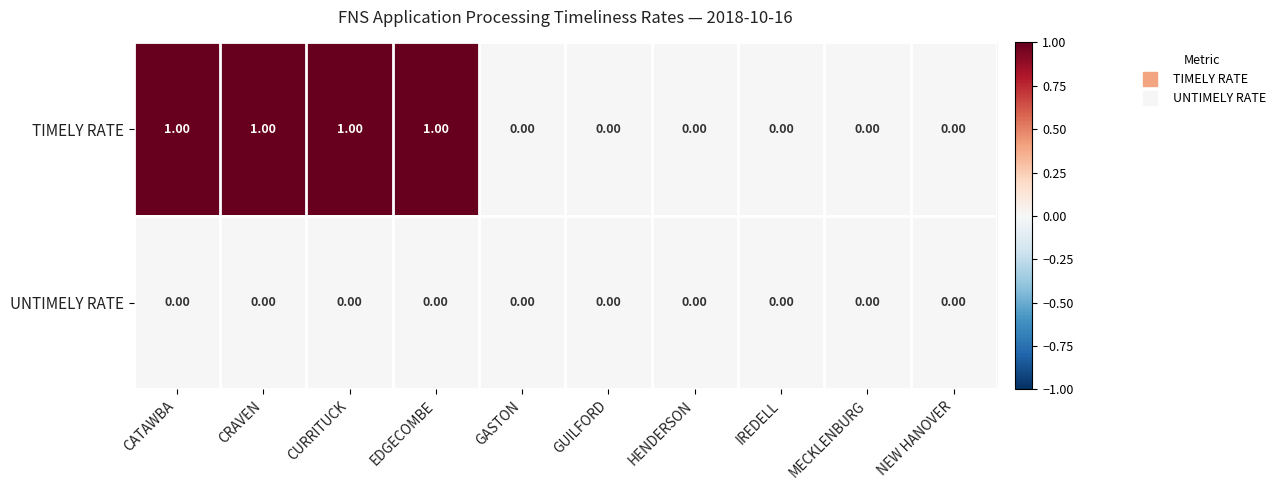

Which series has the largest range (max minus min)?

TIMELY RATE